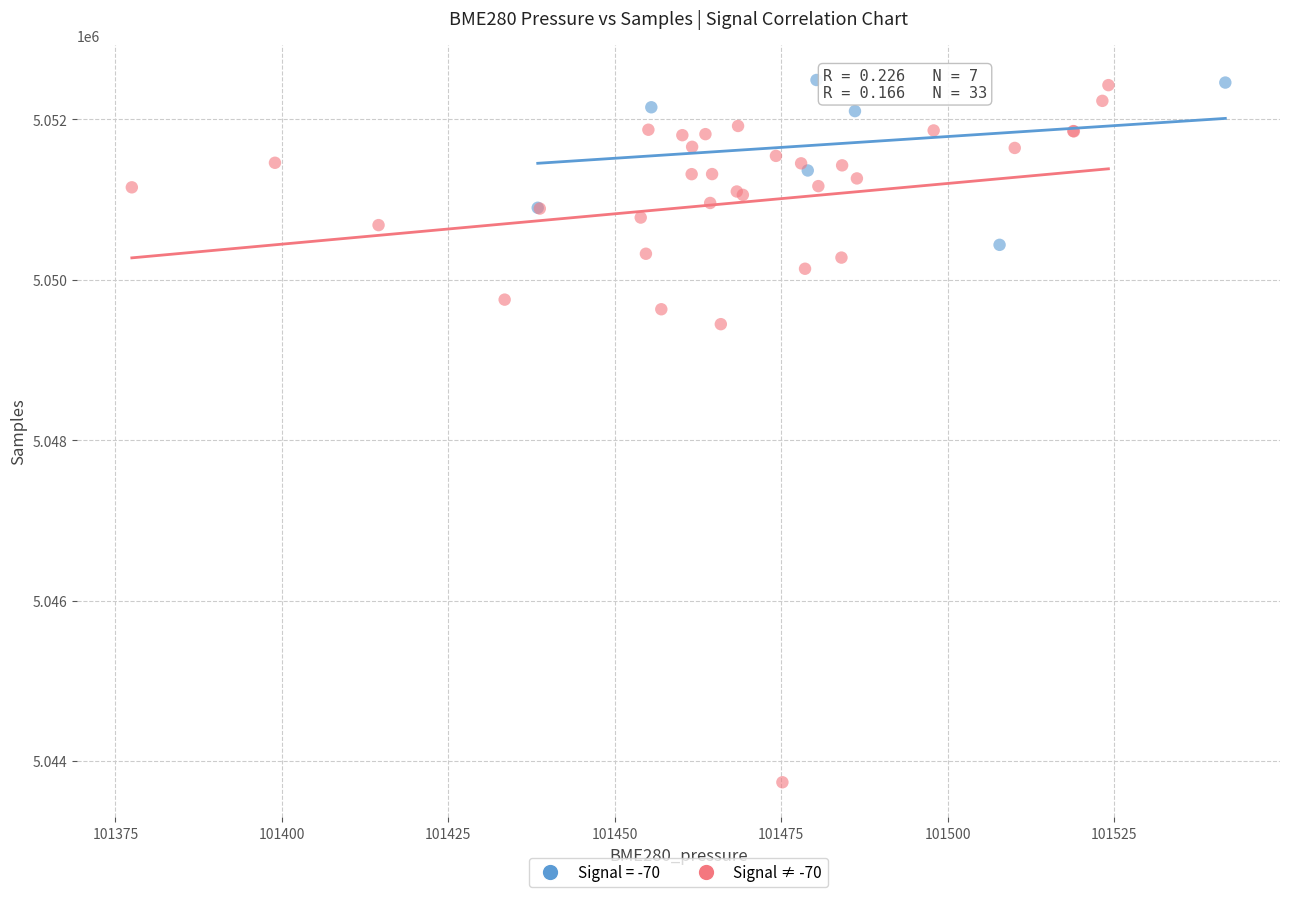

Which series has the largest Y range (max minus min)?

Signal ≠ -70